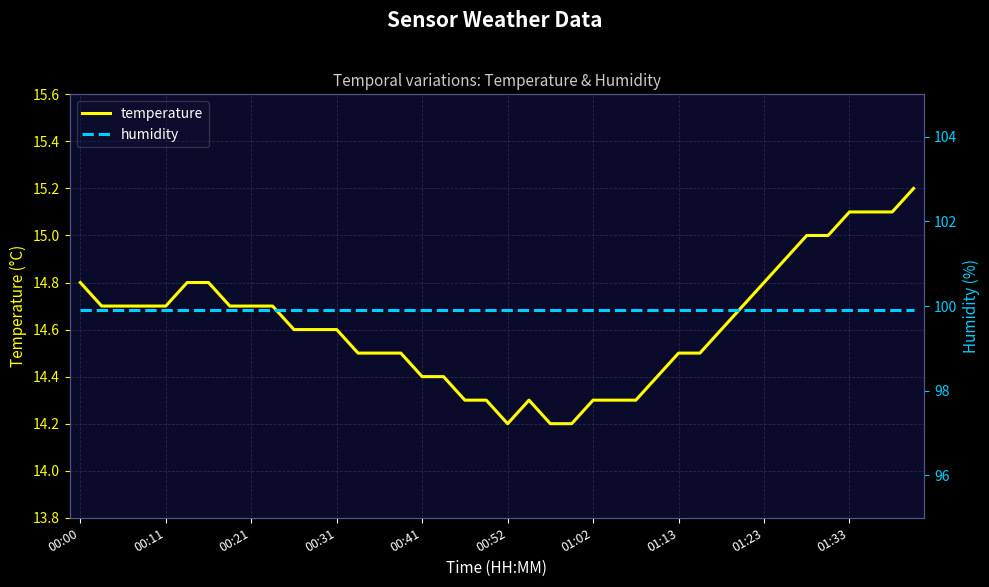

What is the value of the temperature point at the 20th from the left?

14.3